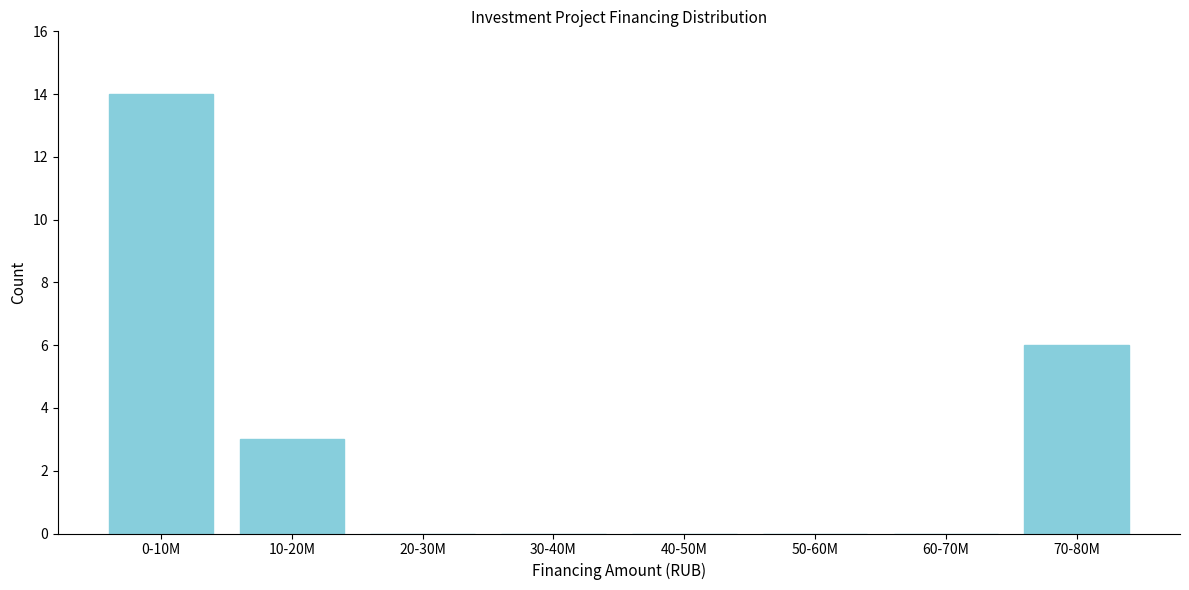

Reading left to right, transcribe all the data shown in this chart.

0-10M=14	10-20M=3	20-30M=0	30-40M=0	40-50M=0	50-60M=0	60-70M=0	70-80M=6